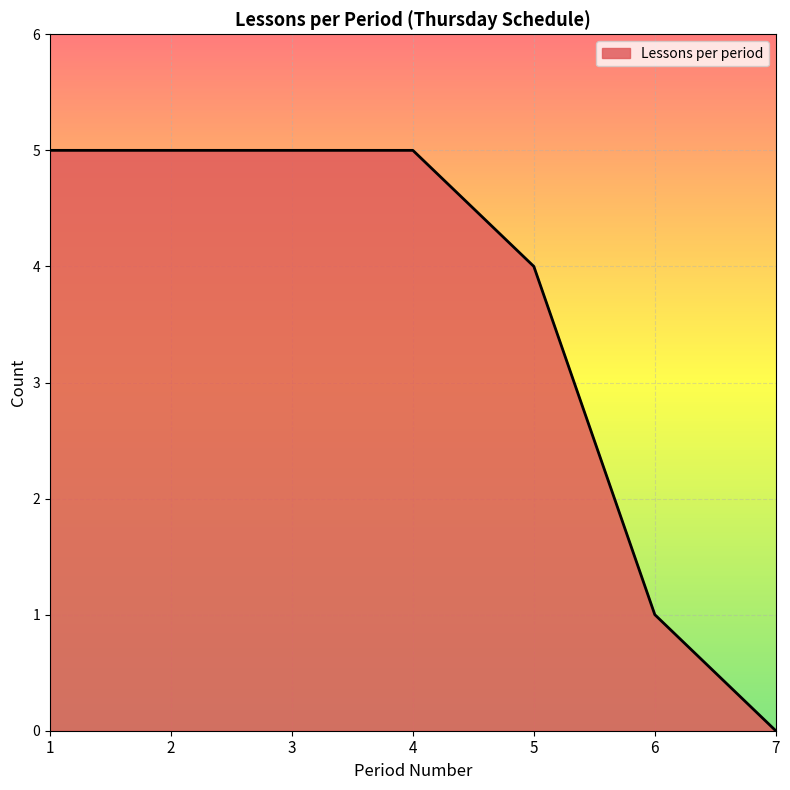

What is the average value?

4